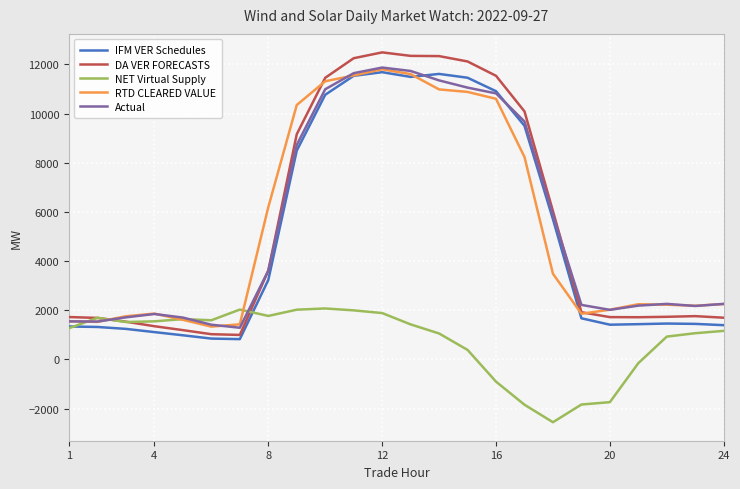

What is the maximum value for RTD CLEARED VALUE?

11797.7